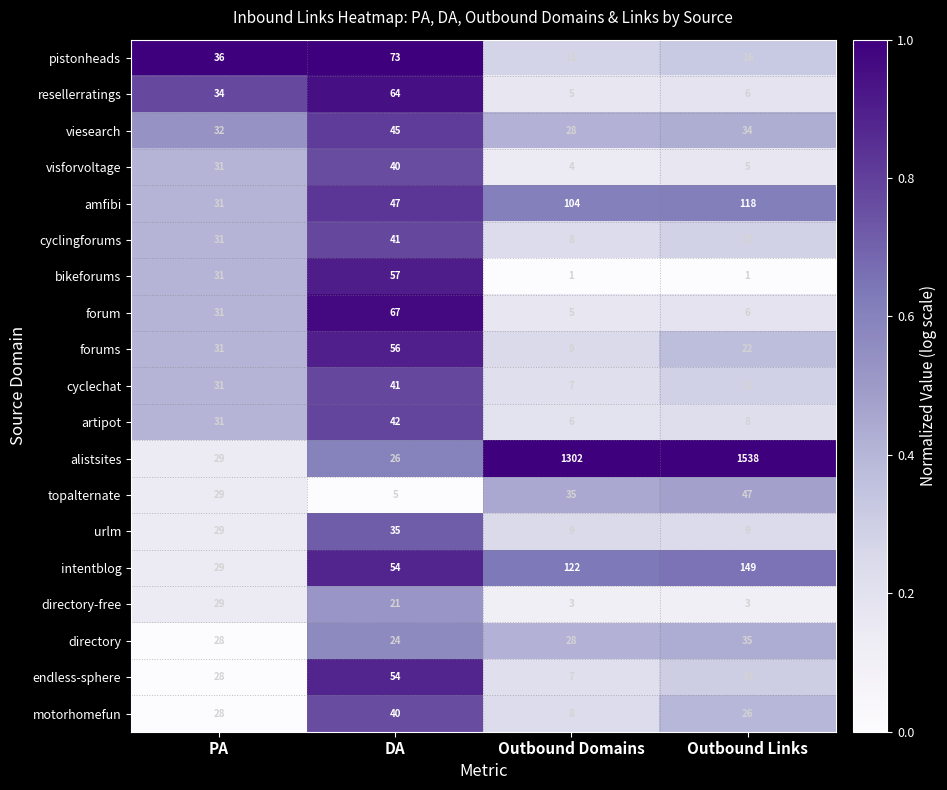

What value does the forums series have at Outbound Links, to the nearest 5?

20